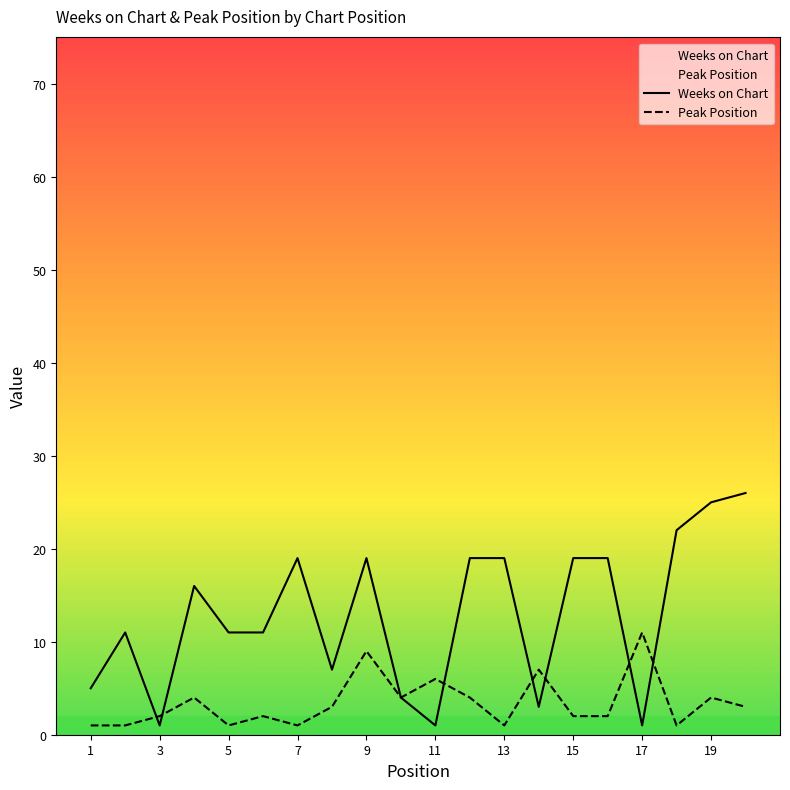

Does the chart display data point markers on the line(s)?

No